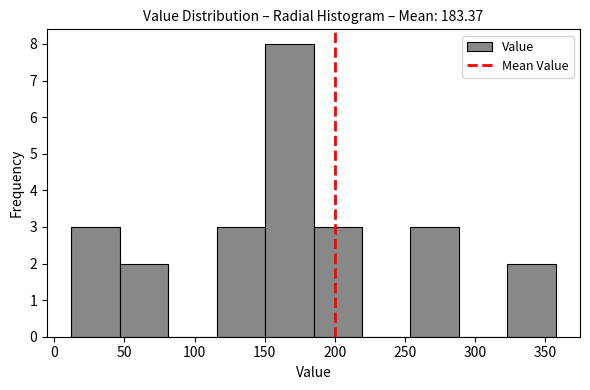

How tall is the bar that spans 325 to 355 on the x-axis? Neither the bar edges nor the heights are printed on the chart, so give them approximately, as read against the axes.

2